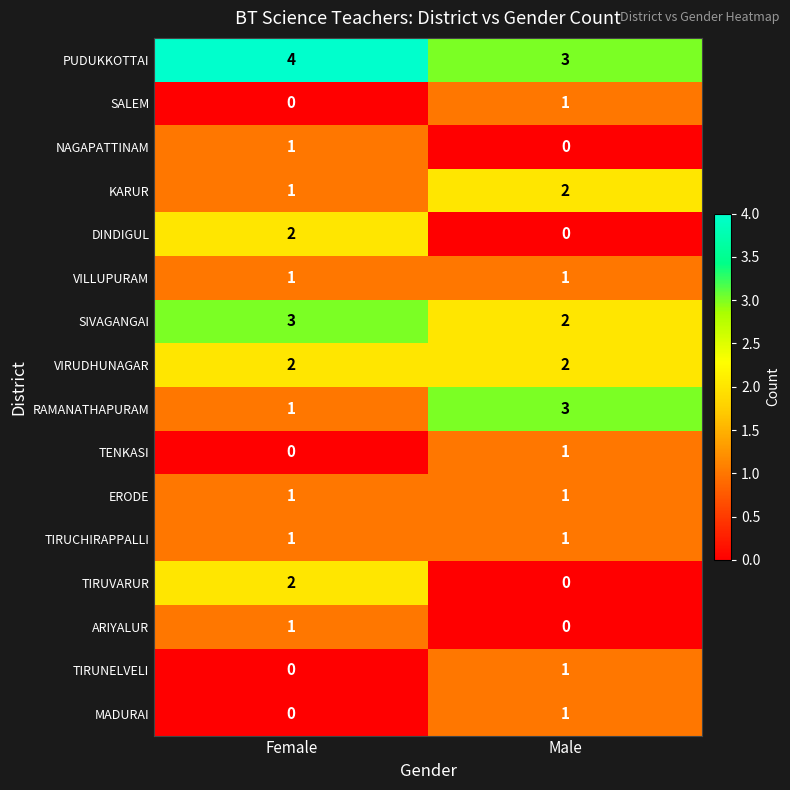

What is the spread (max minus min) of values at Female?

4